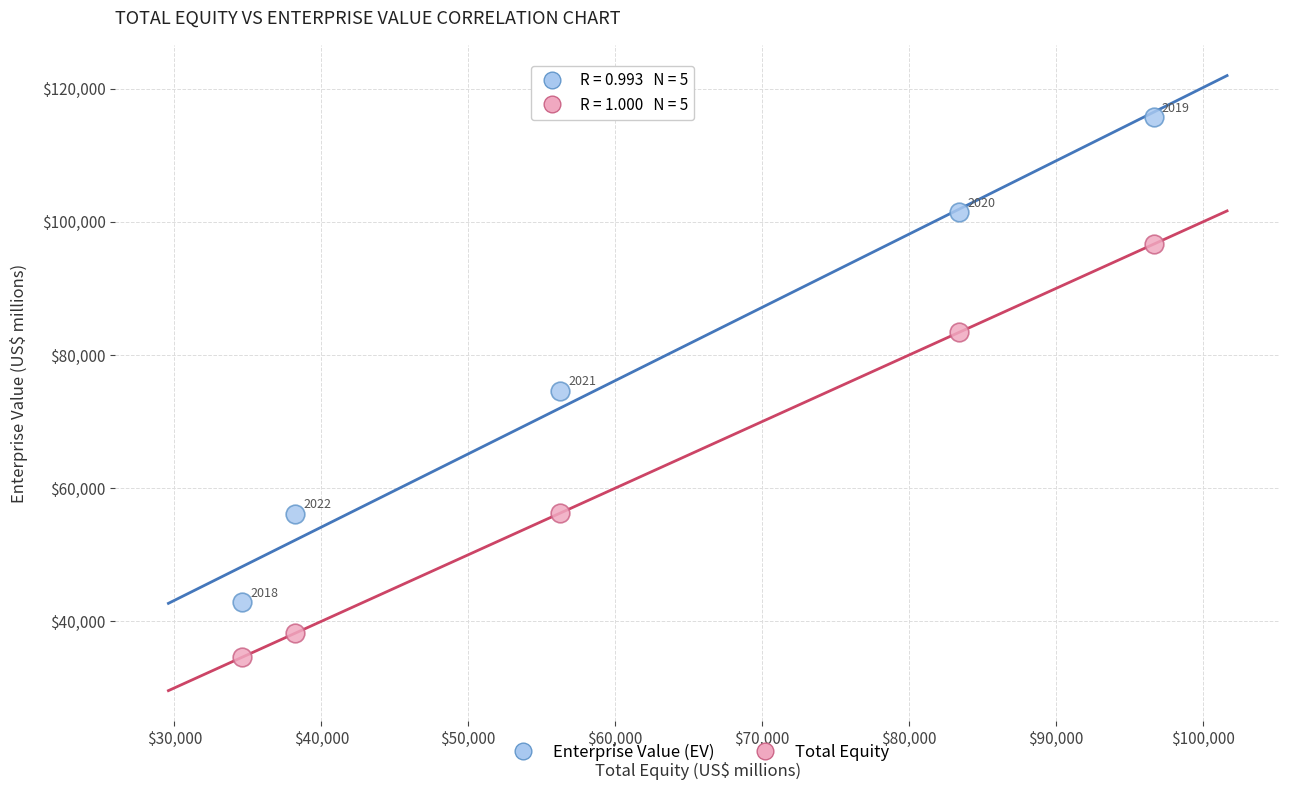

Which series contains the lowest Y value?

Total Equity